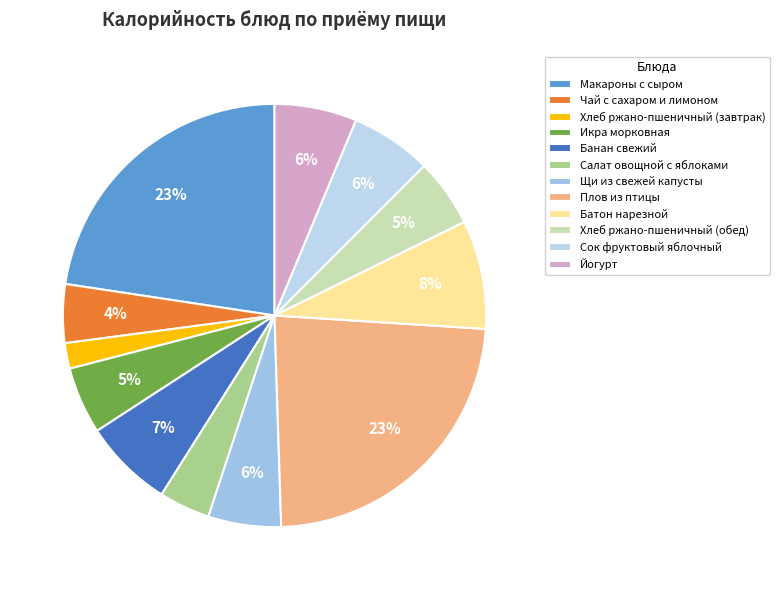

To the nearest percent, what portion does Сок фруктовый яблочный represent?

6%